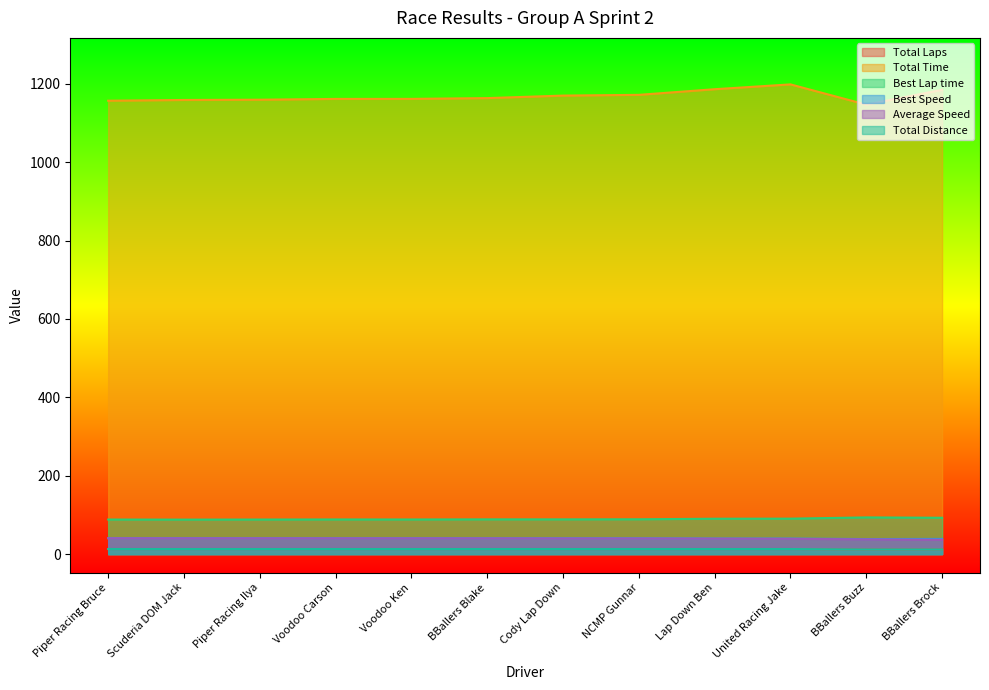

The Total Laps series shows 22.9 at Piper Racing Bruce. True or false?

False